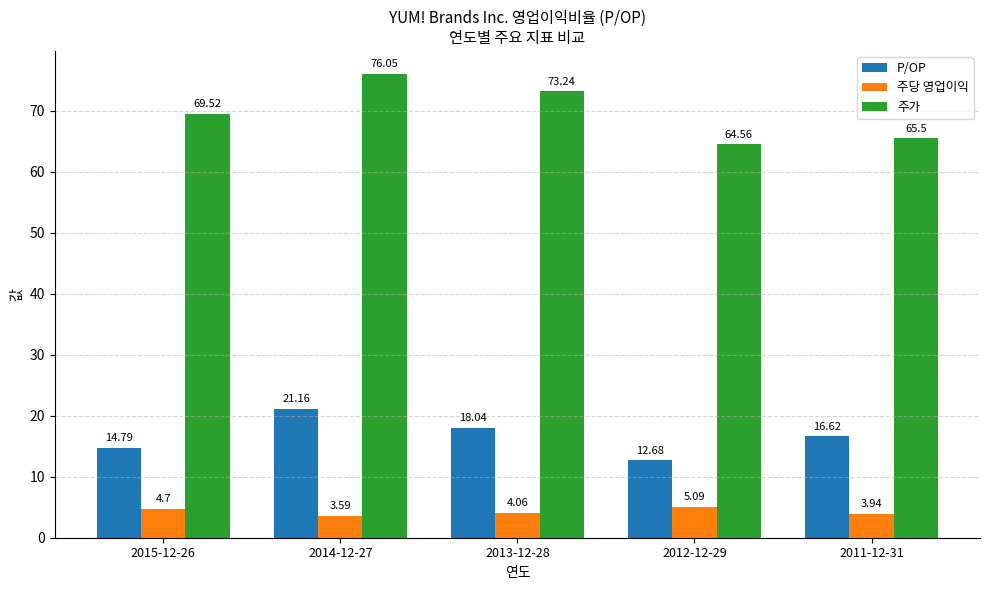

Does the chart contain stacked bars?

No